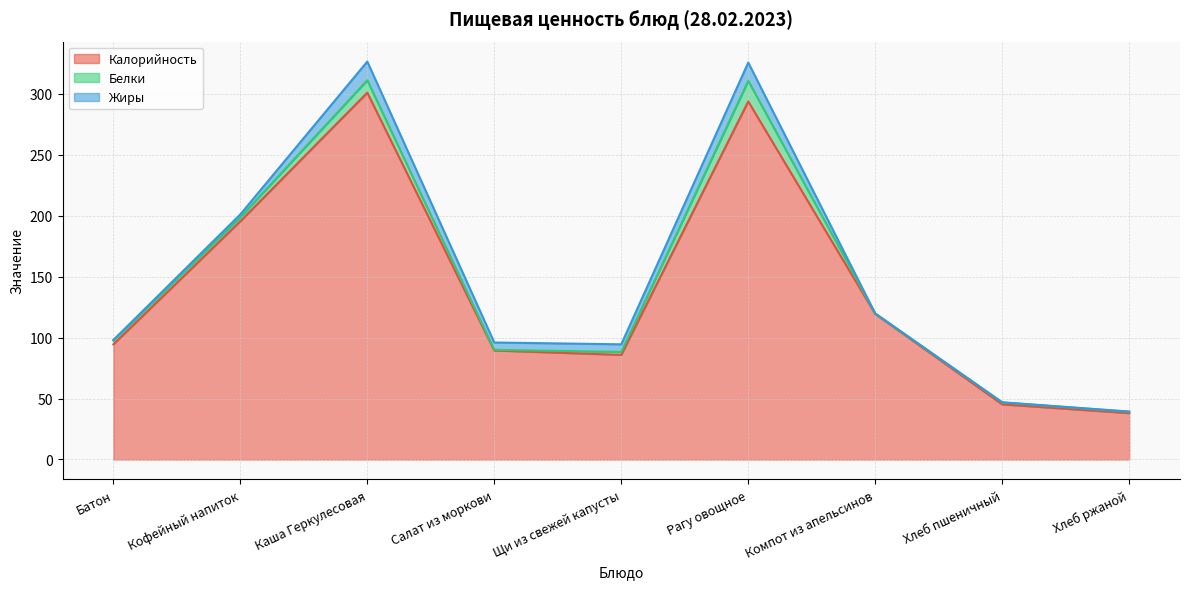

Rank the categories by Жиры value from highest to lowest.

Каша Геркулесовая, Рагу овощное, Щи из свежей капусты, Салат из моркови, Кофейный напиток, Батон, Хлеб ржаной, Хлеб пшеничный, Компот из апельсинов